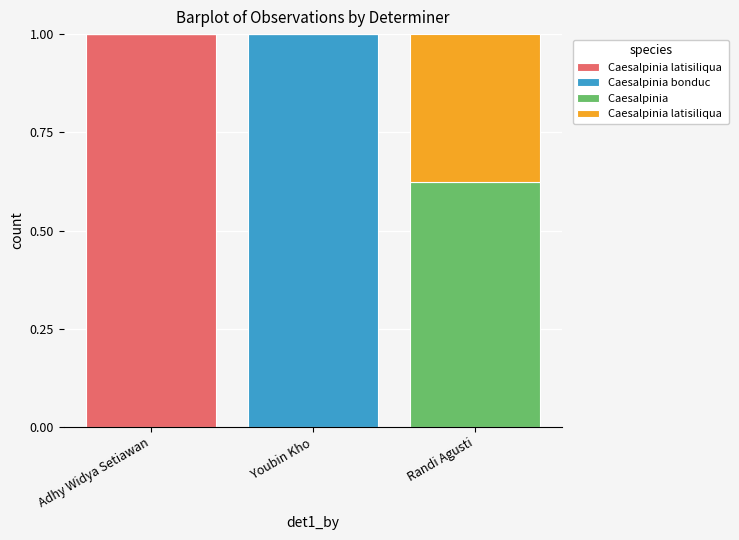

What is the total value across all series at Adhy Widya Setiawan?

1.0